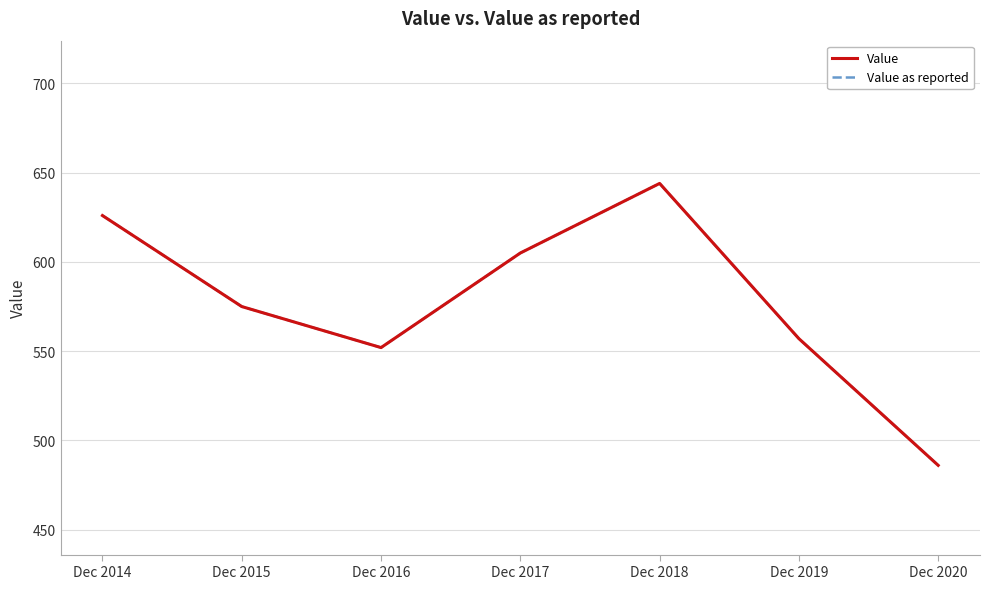

Where is the first local minimum for Value as reported?

Dec 2016